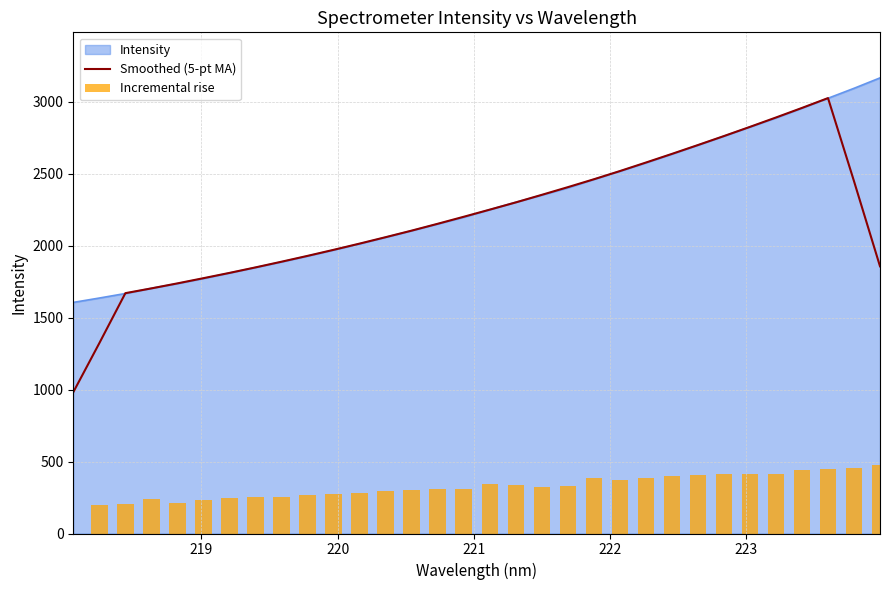

Are the bars horizontal?

No